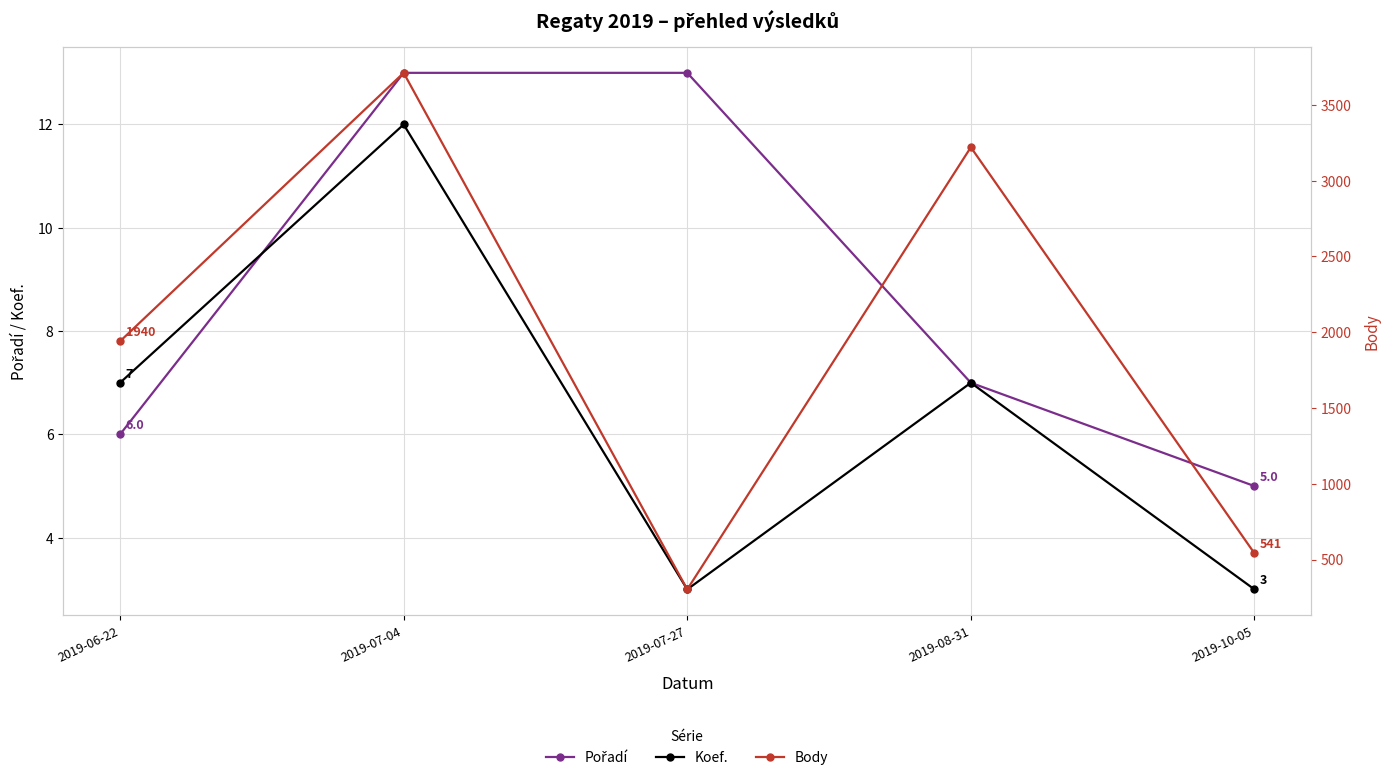

How many categories are shown in the chart?

5